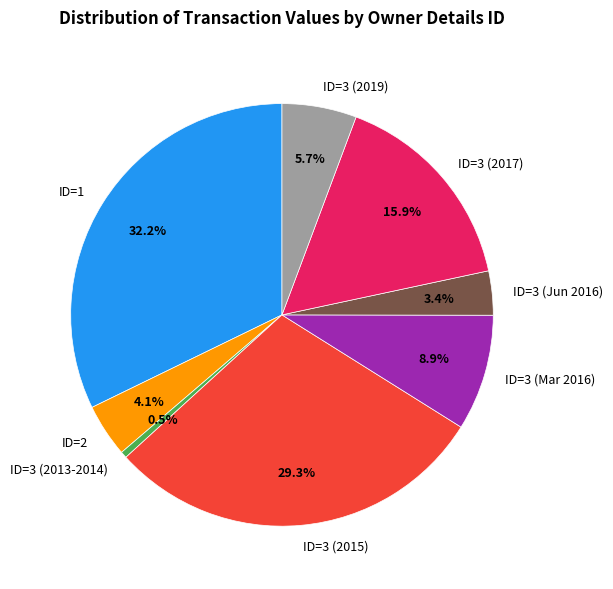

How many slices are in this pie chart?

8